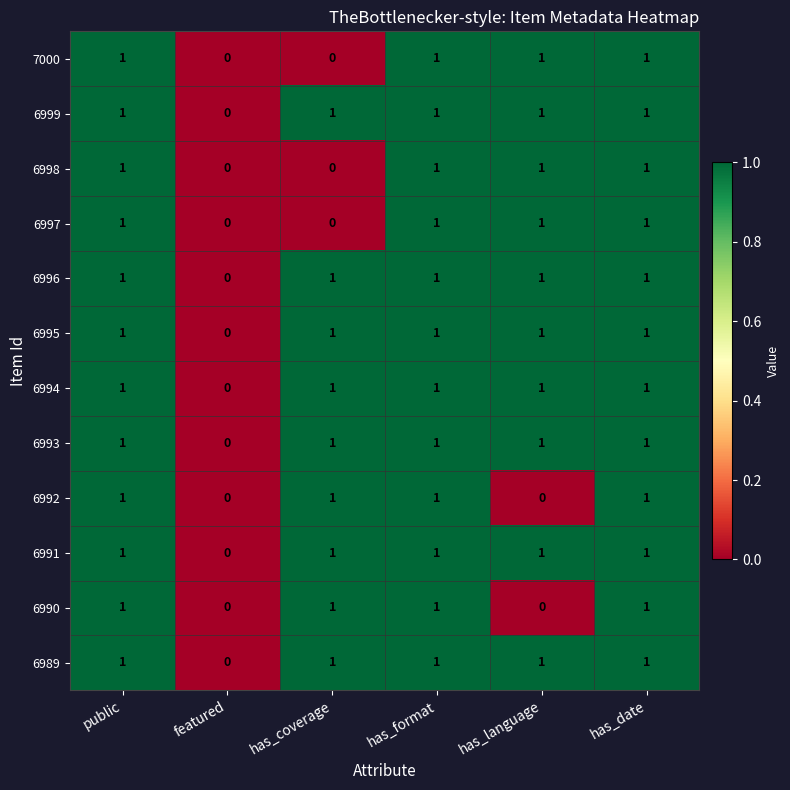

Where is 6991 nearest to the value 0?

featured